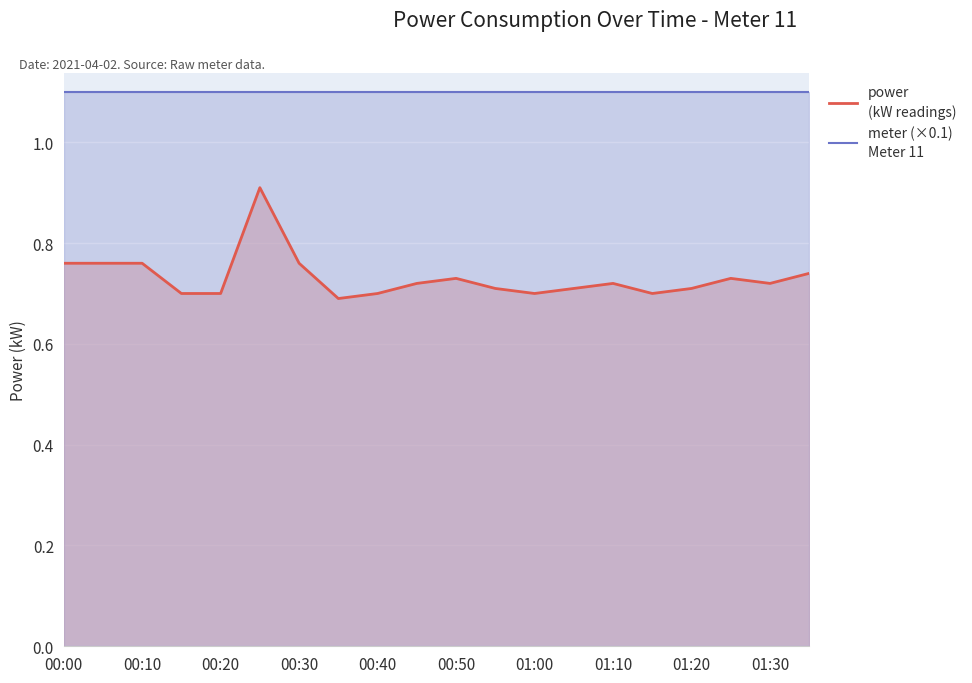

How many power
(kW readings) values are between 0 and 1?

20